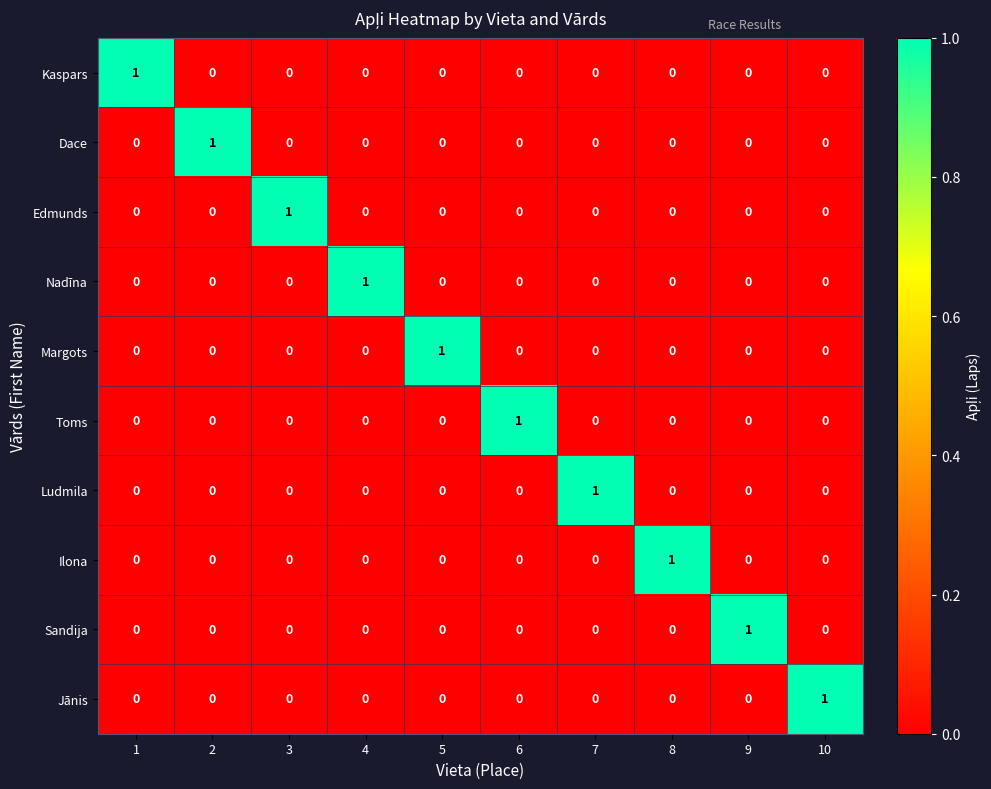

At how many categories does at least one series exceed 0?

10